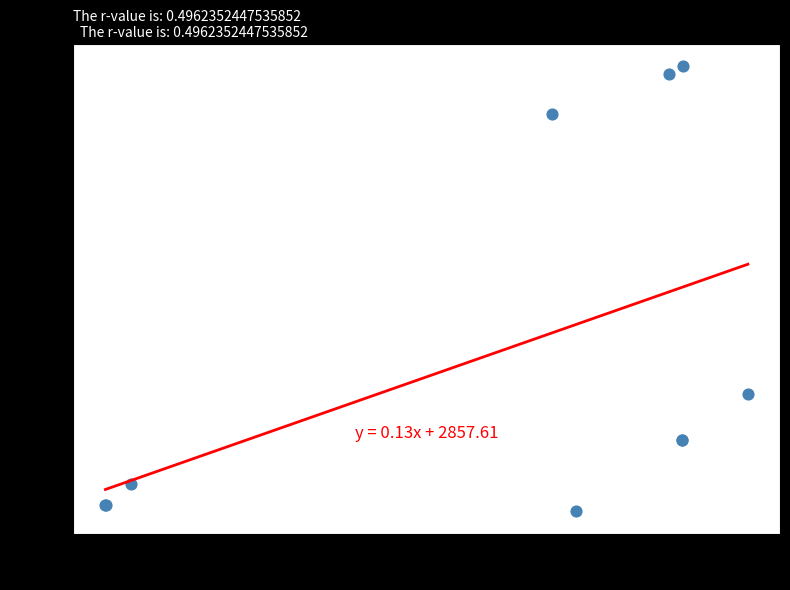

What Y value in the scatter plot is closest to 5959?

5088